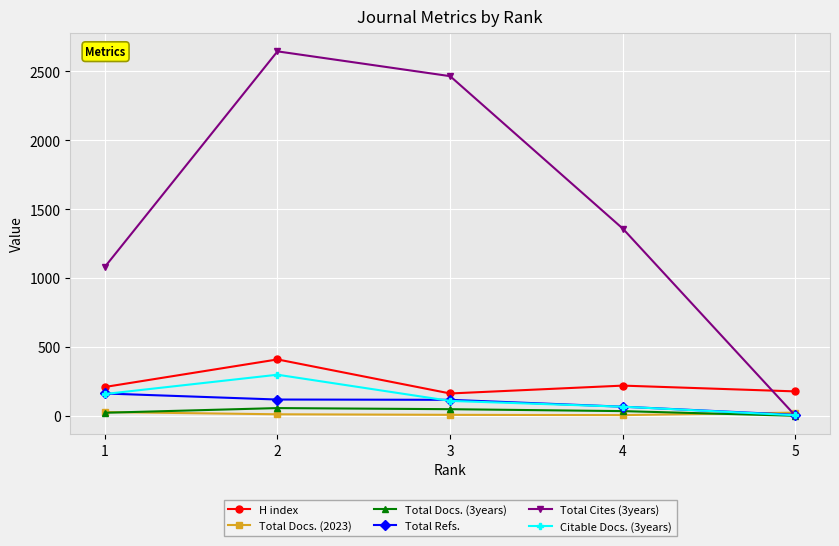

What is the total value across all series at 5?

211